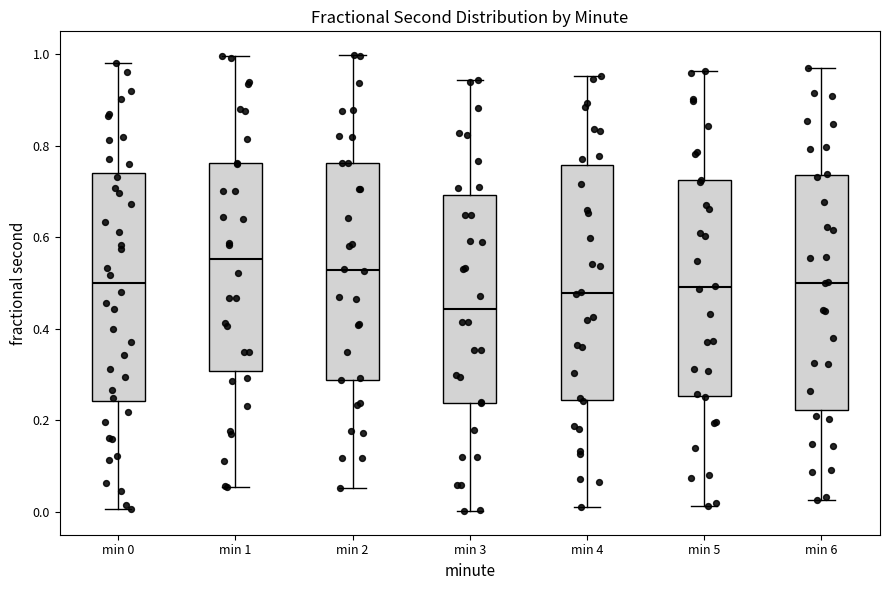

Where does the lower whisker of the box for min 0 end on the y-axis? The values are not printed on the chart, so give them approximately, as read against the axis.

0.00